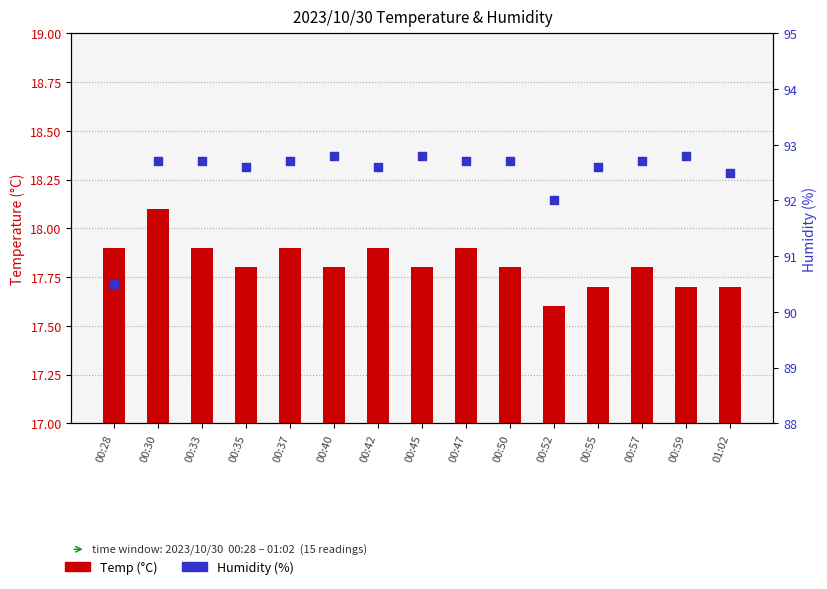

What are all the series names shown in the legend?

Temp, Humidity